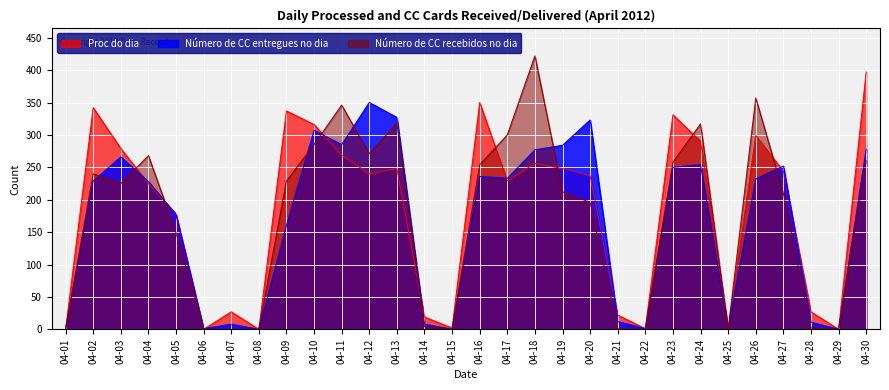

Reading right to left, what are all the values shown in this chart?

Proc do dia: 397	0	27	244	299	1	290	331	1	22	237	248	256	229	350	2	19	248	240	269	316	337	0	27	0	178	225	279	342	0
Número de CC entregues no dia: 278	0	11	252	232	1	254	250	1	12	323	284	277	233	236	0	8	327	350	285	307	160	0	8	1	177	228	266	229	1
Número de CC recebidos no dia: 260	0	2	210	357	0	317	258	0	1	196	212	422	300	254	0	4	318	271	346	285	229	0	0	0	149	268	225	240	0